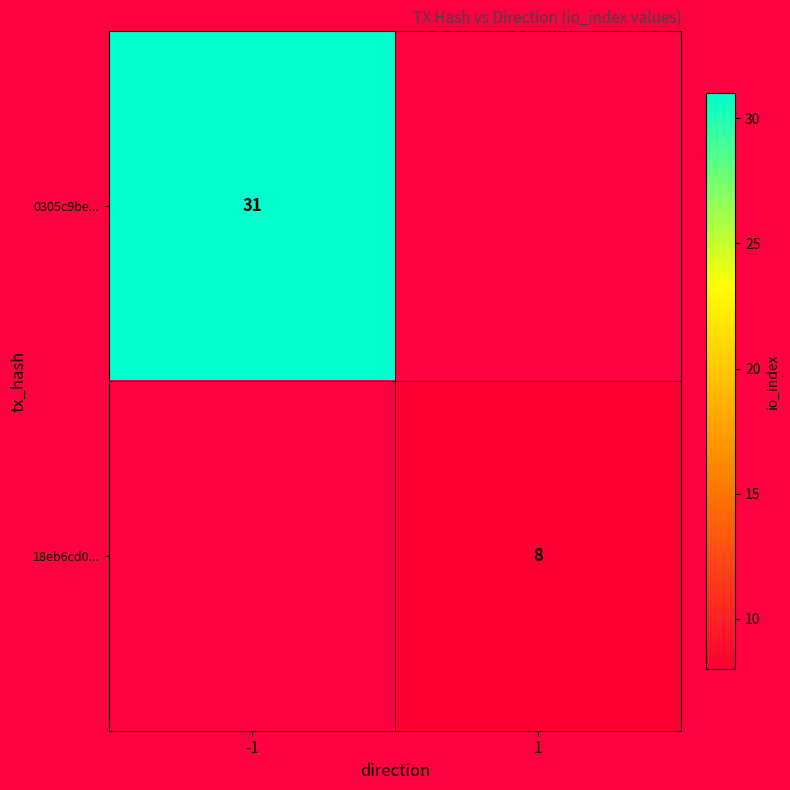

The value of 18eb6cd0... at 1 is 12. True or false?

False